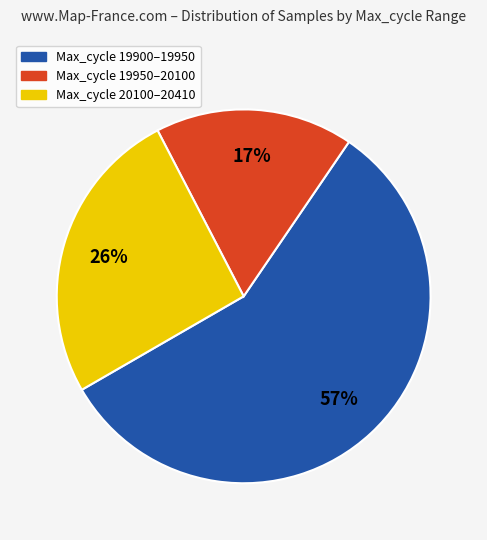

Which slice is the largest?

Max_cycle 19900–19950